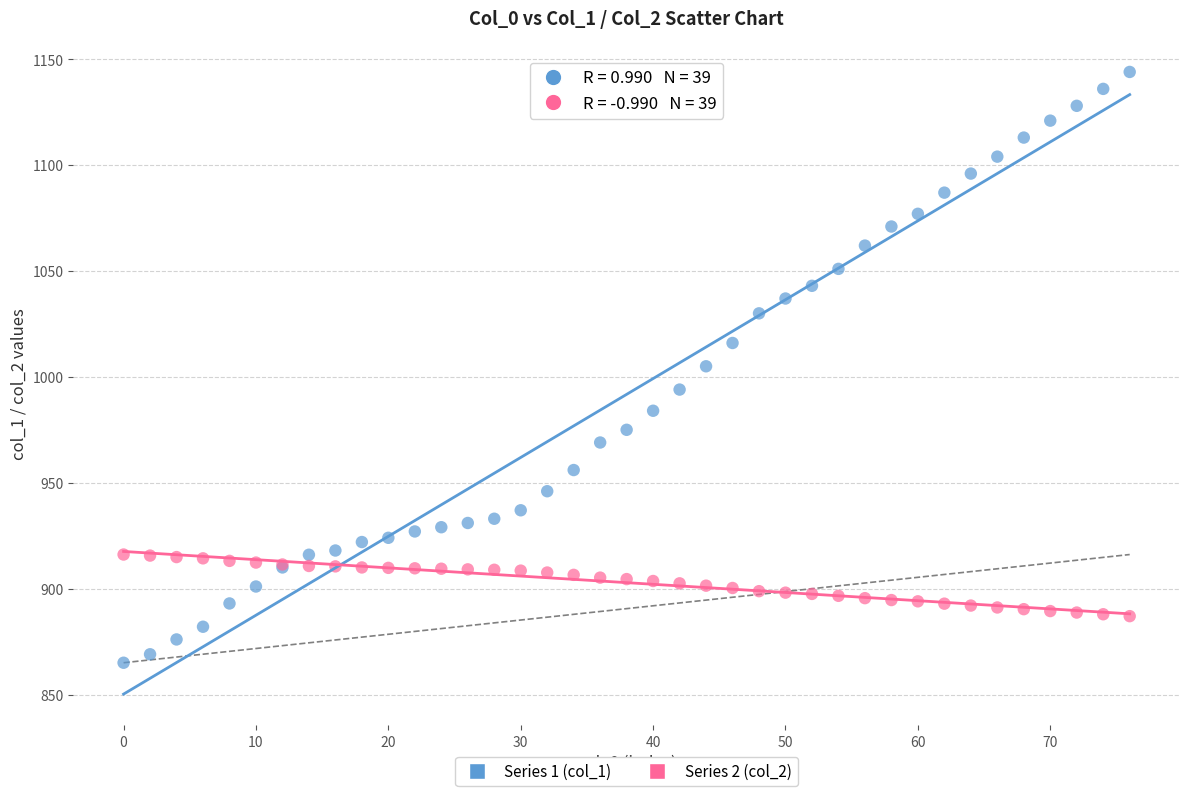

Which series contains the lowest Y value?

Series 1 (col_1)